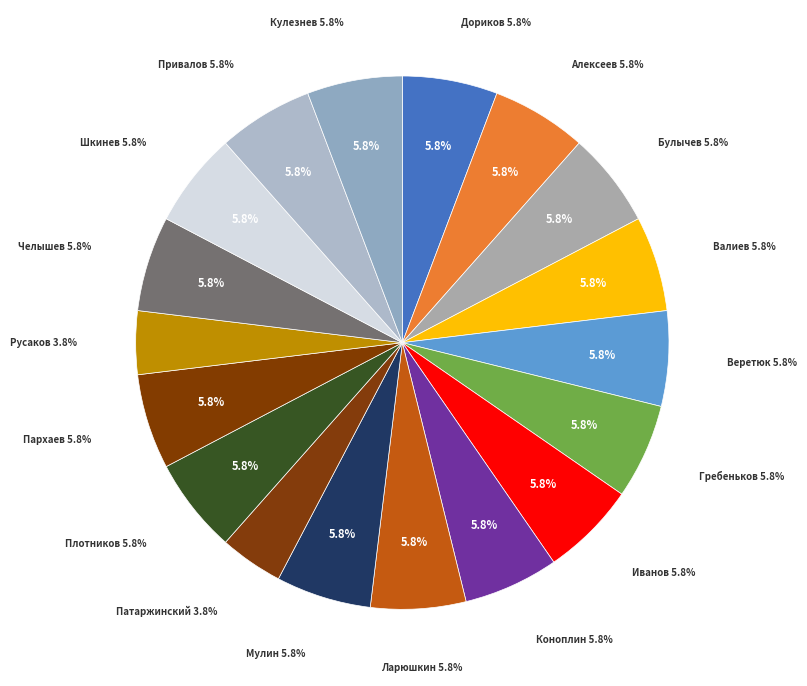

Which has a higher value, Плотников А.А. or Пархаев А.В.?

Плотников А.А.